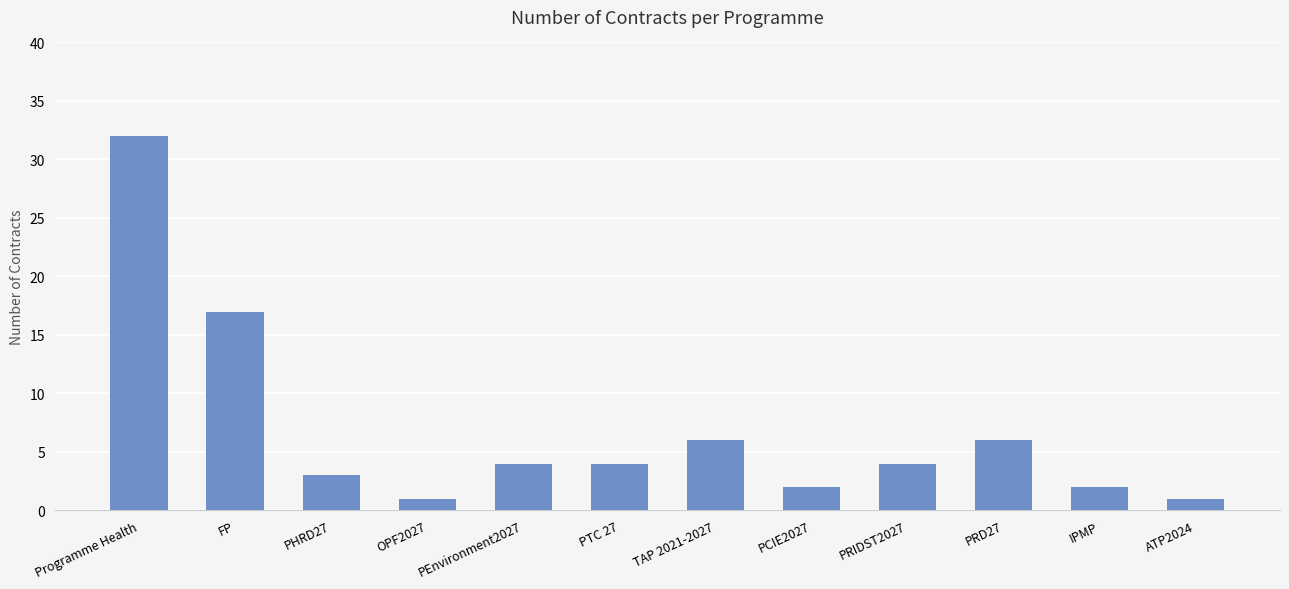

Where is the data nearest to the value 16?

FP